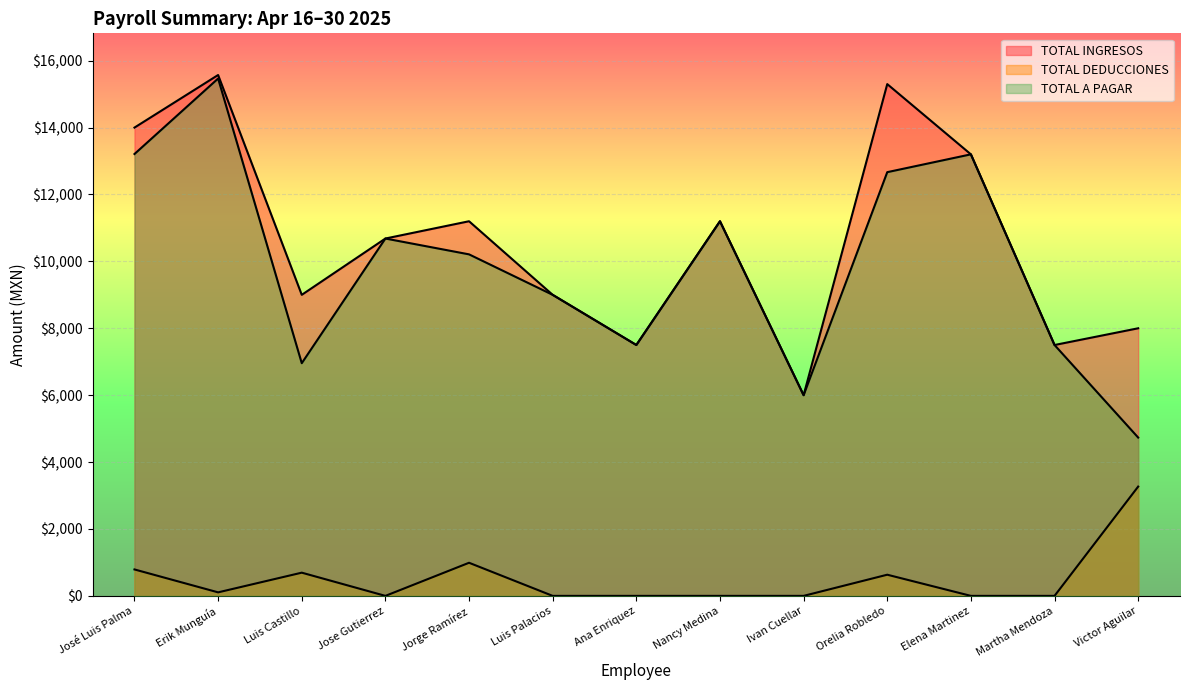

Is it true that TOTAL A PAGAR equals 15804.8 at Nancy Medina?

False